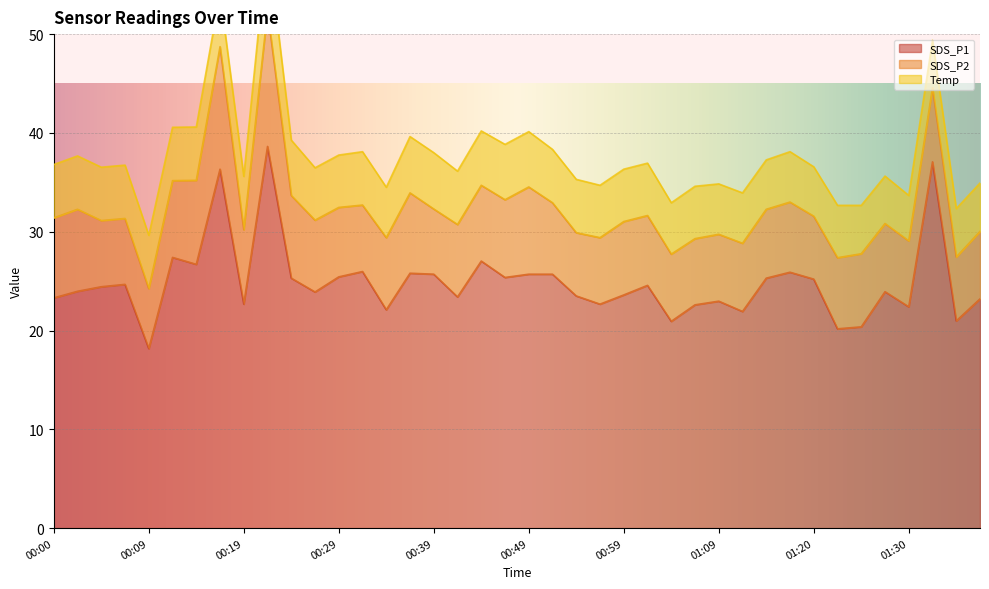

Between 01:25 and 01:33, which is larger?

01:33